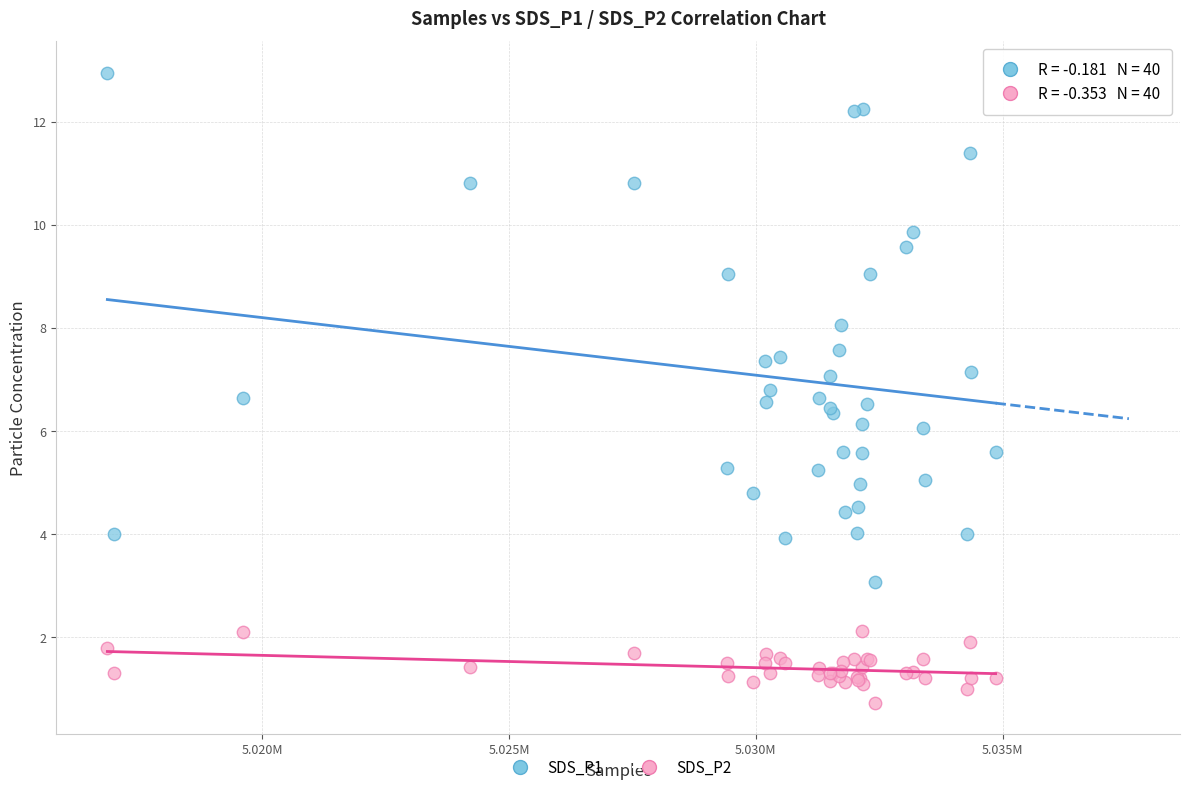

Which series has the widest spread of Y values?

SDS_P1